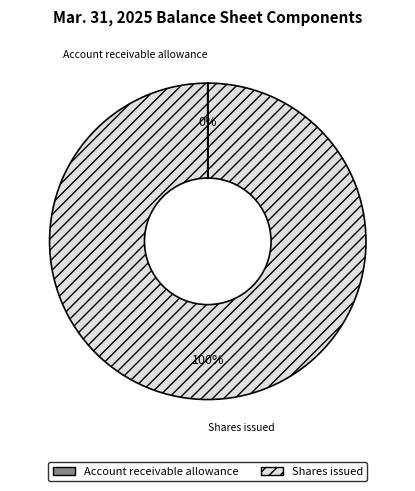

Which category has the biggest portion of the pie?

Shares issued